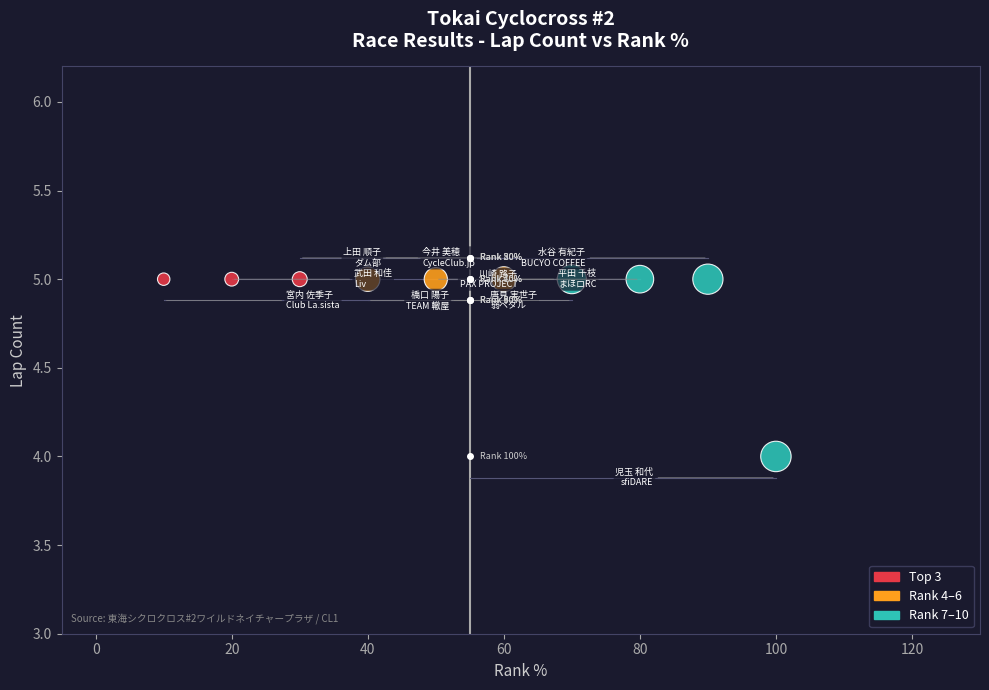

What is the average Y value?

5